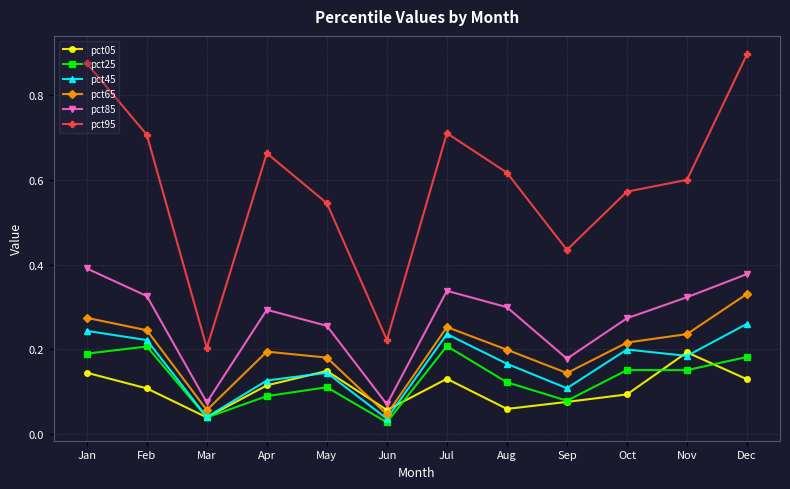

True or false: pct65 has a value of 0.3 at Jul.

True